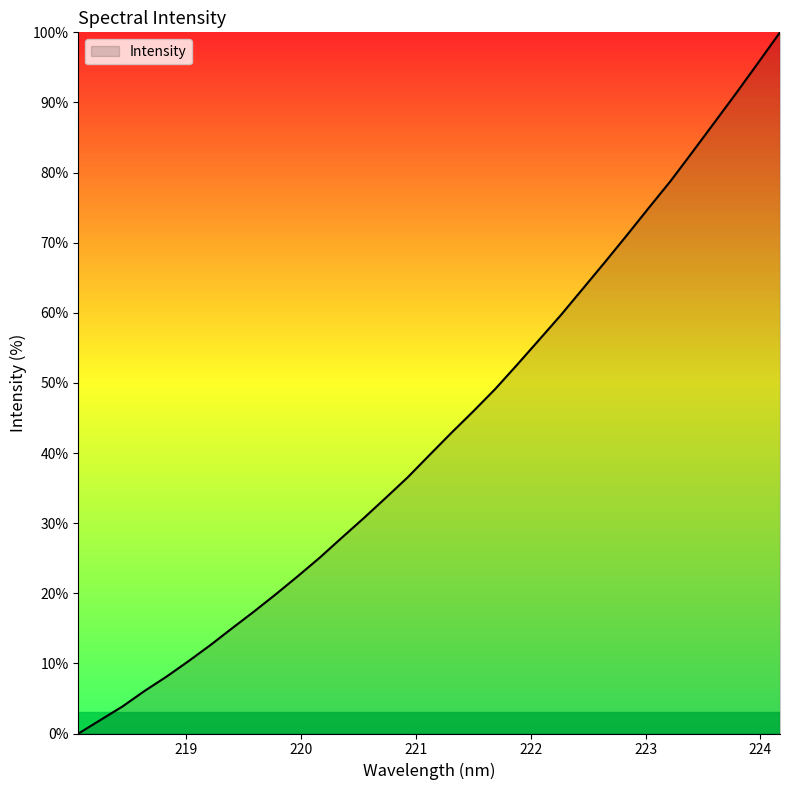

What is the greatest value displayed?

100.0